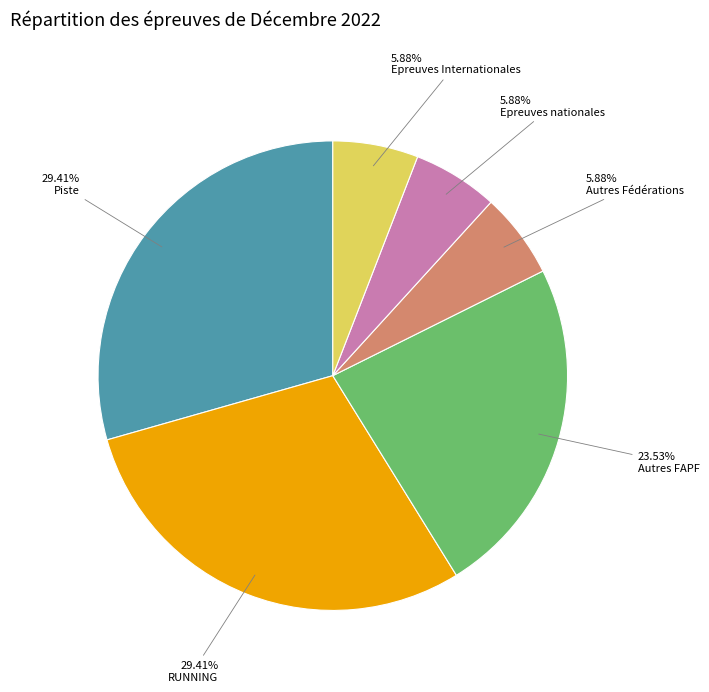

Does any single category account for the majority?

No